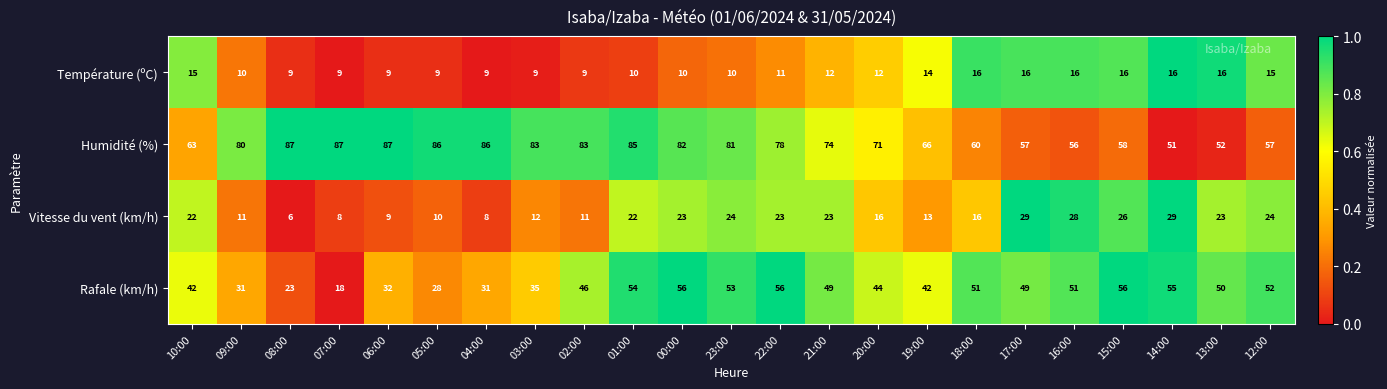

Which category has the lowest value across all series?

08:00